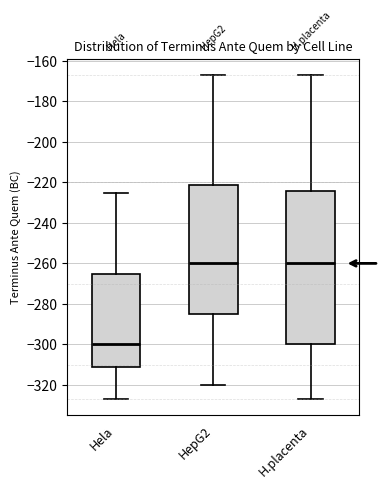

Where does the median line of the box for H.placenta sit on the y-axis? The values are not printed on the chart, so give them approximately, as read against the axis.

-260